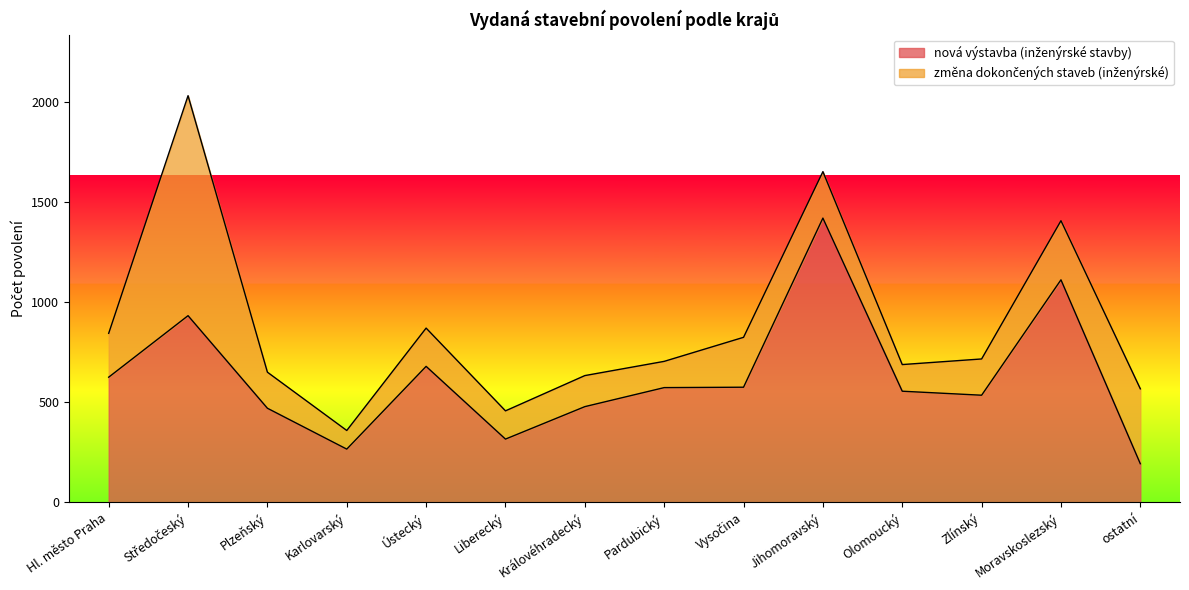

True or false: the data shows 555 at Olomoucký.

True